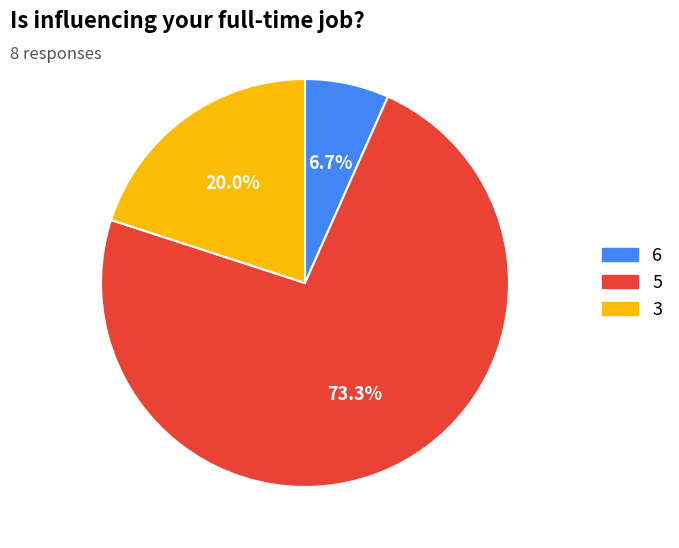

Does any single category account for the majority?

Yes